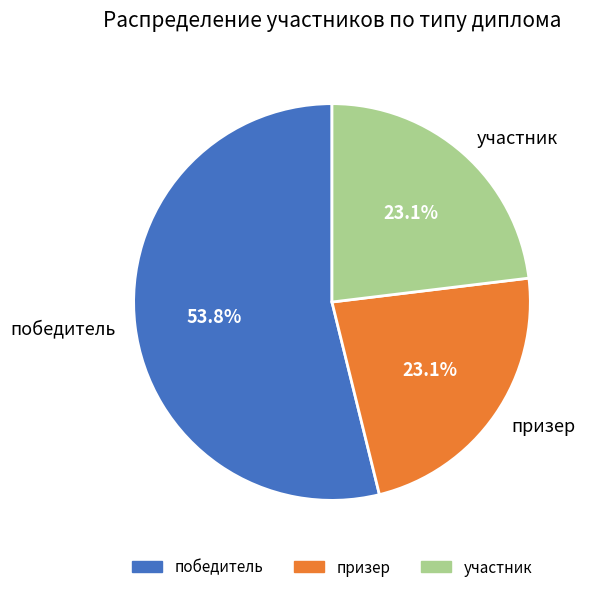

How much of the chart is everything except победитель?

46.2%